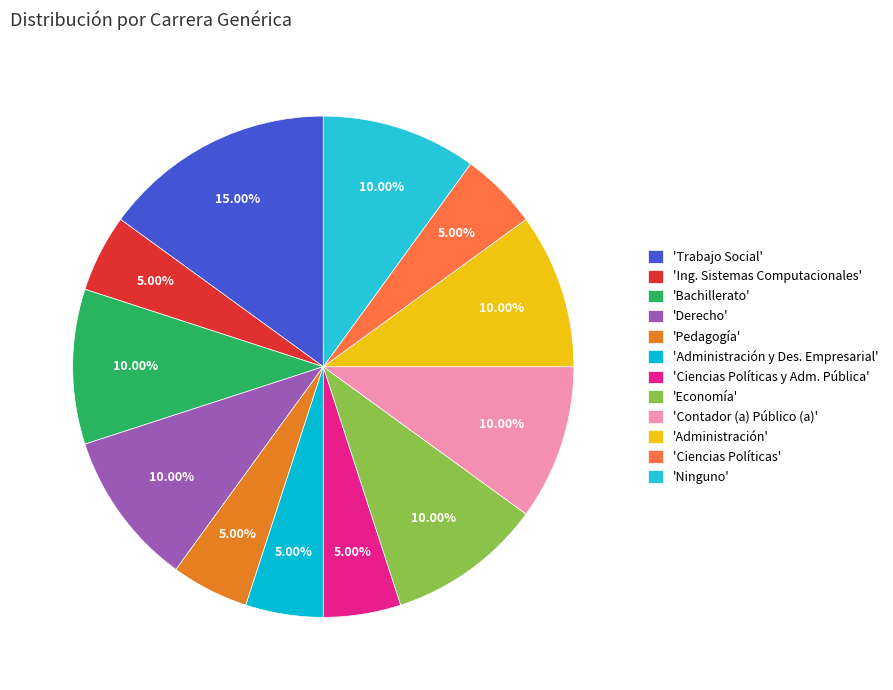

How many slices are in this pie chart?

12